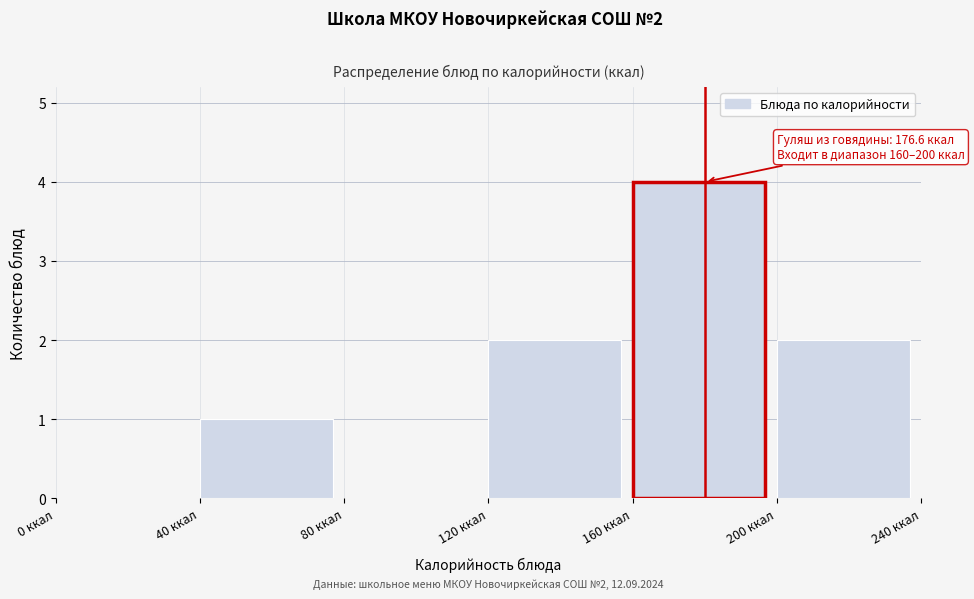

Over which range of the x-axis is the bar tallest?

160 to 200